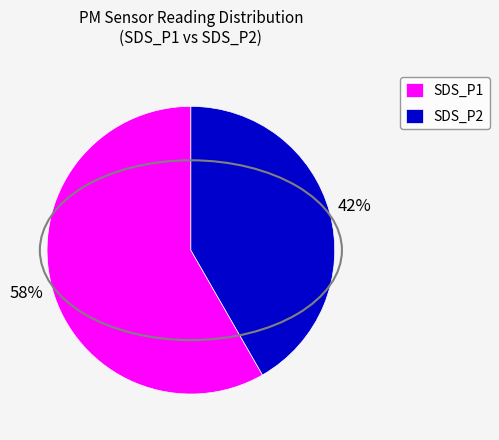

To the nearest percent, what is the combined percentage of SDS_P2 and SDS_P1?

100%